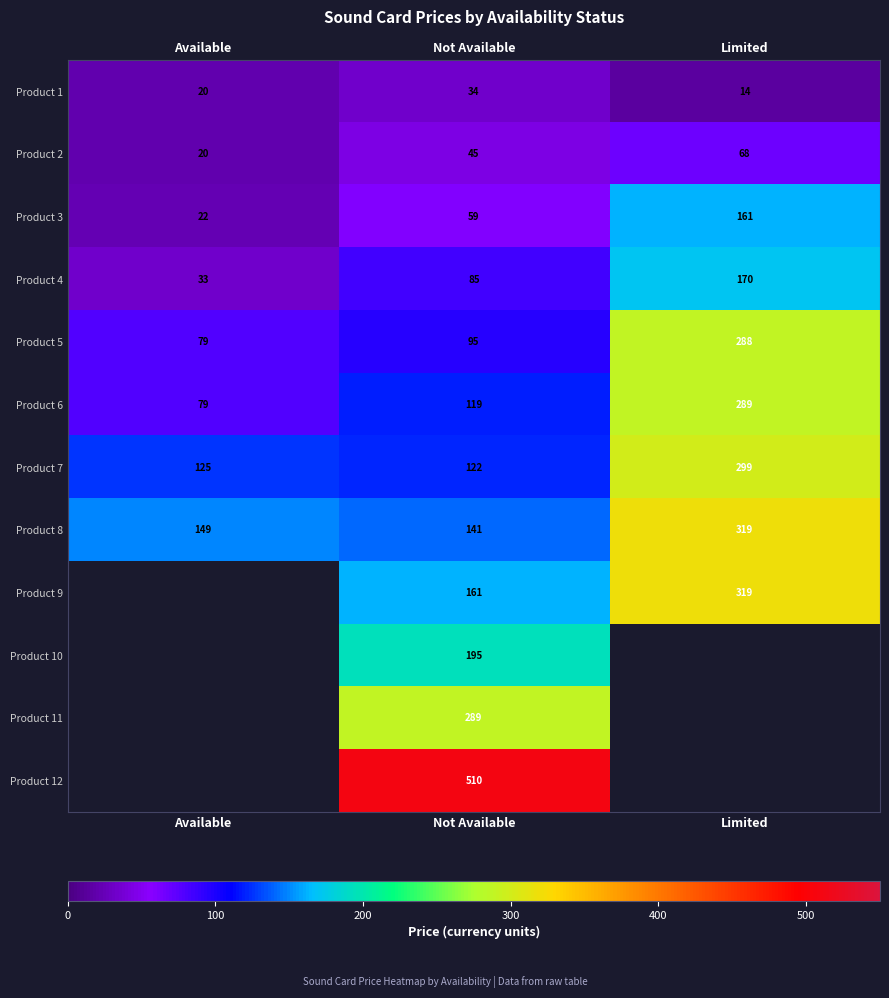

What is the minimum value shown in the chart?

13.8